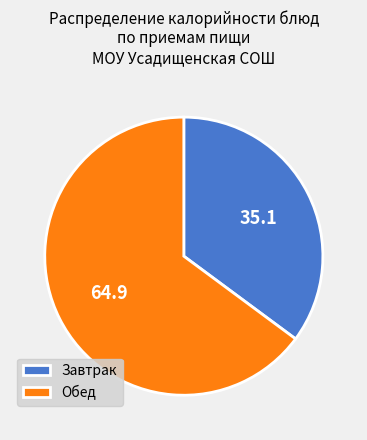

True or false: Обед accounts for 65% of the total.

True